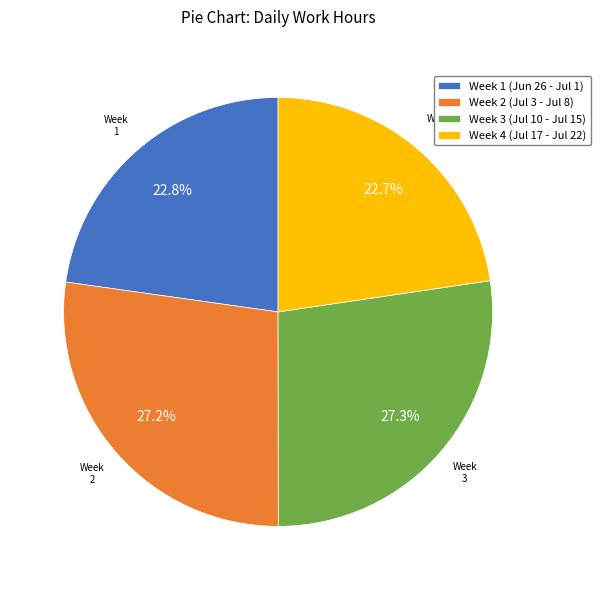

Approximately how many times larger is the value at Week 3 (Jul 10 - Jul 15) compared to Week 2 (Jul 3 - Jul 8)?

1.0